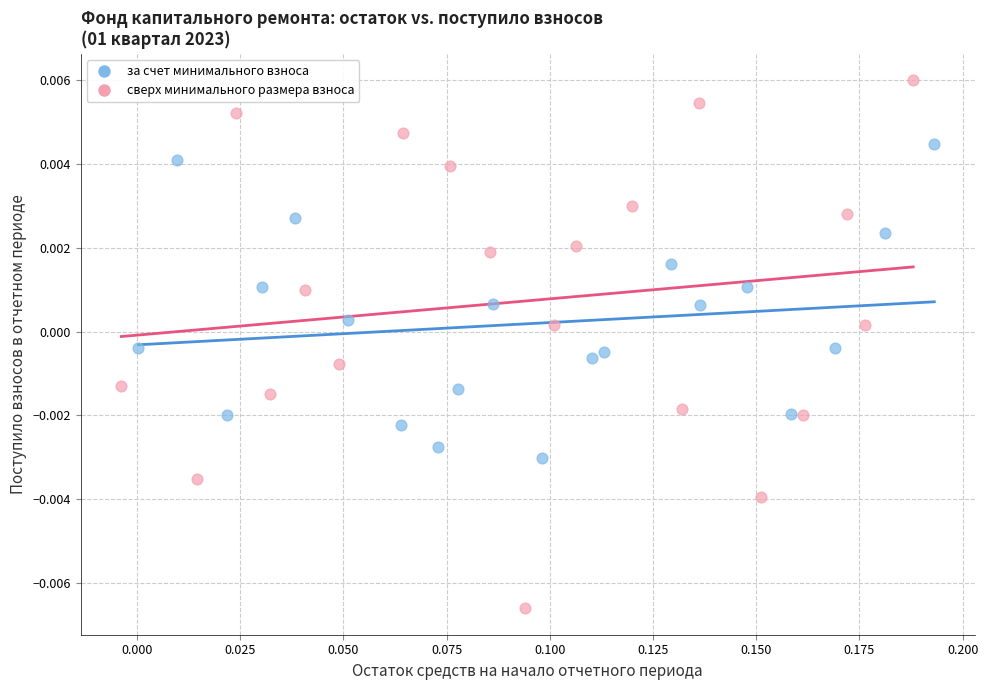

Which series contains the lowest Y value?

сверх минимального размера взноса